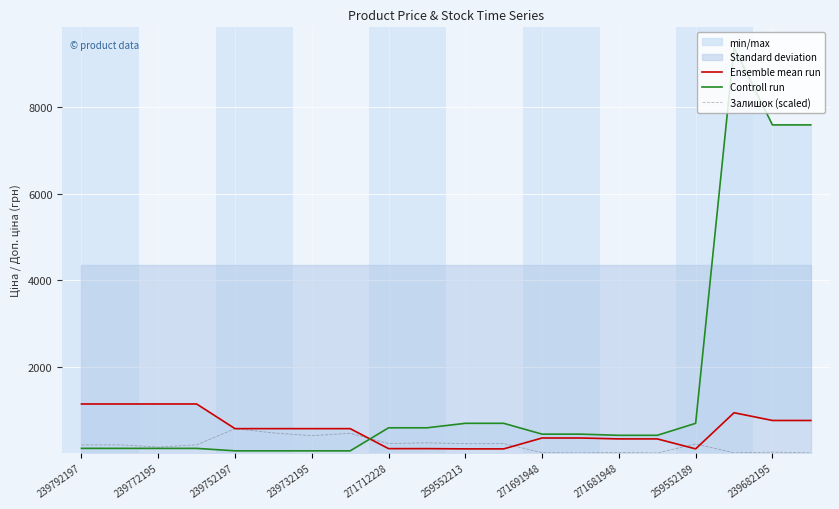

Is it true that Залишок (scaled) equals 145.2 at 239772195?

True